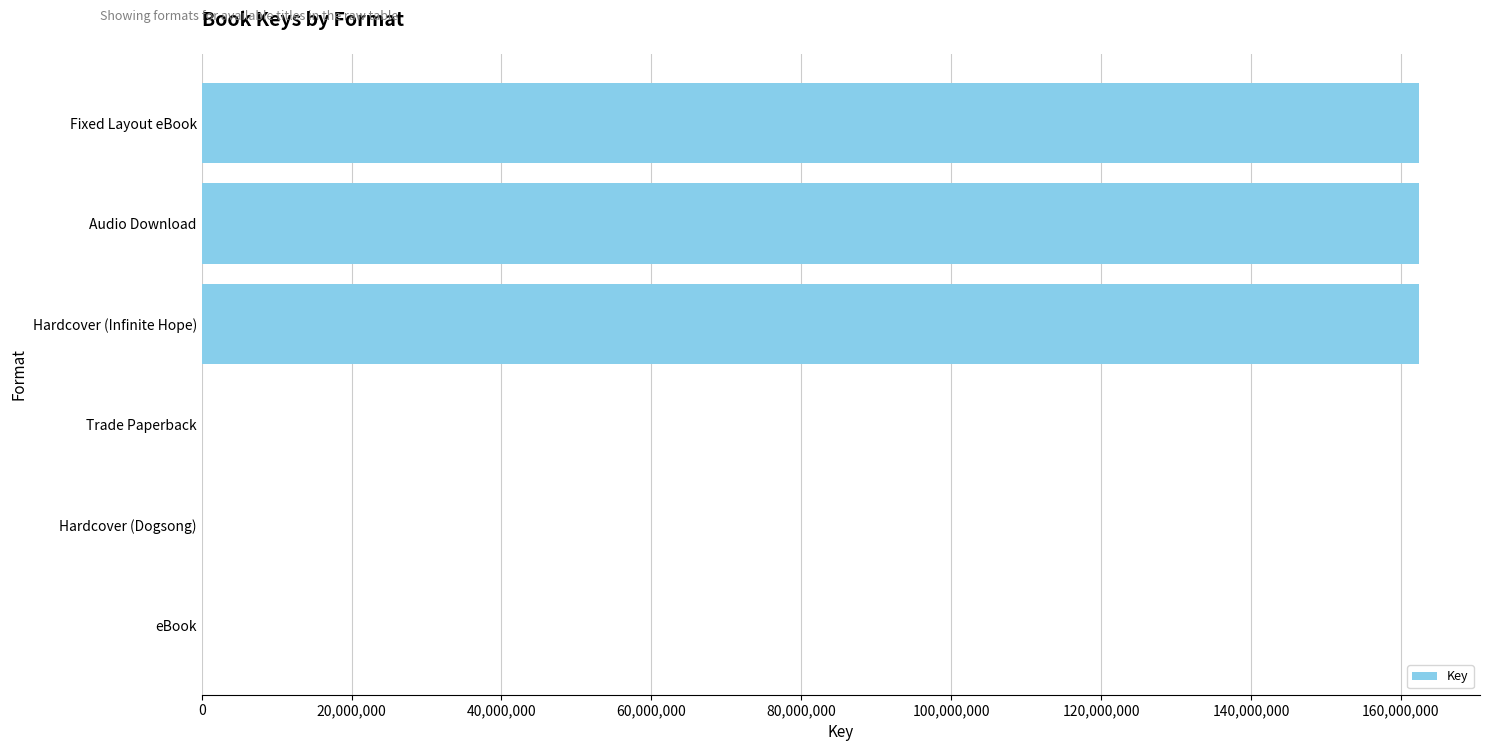

What is the sum of all values?

487321455